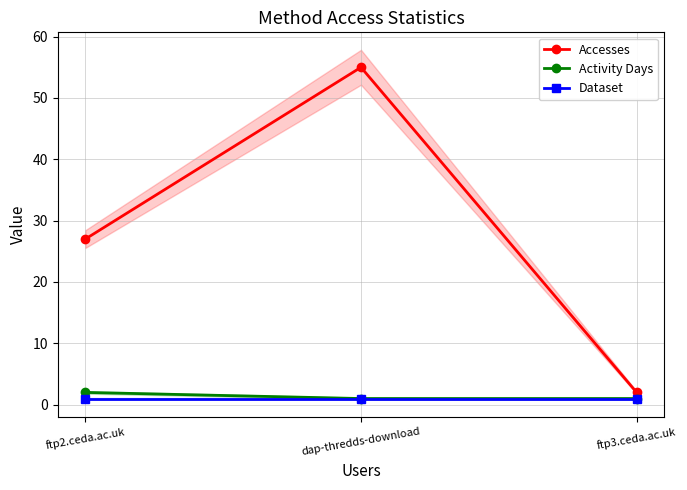

What value does the Activity Days series have at ftp2.ceda.ac.uk?

2